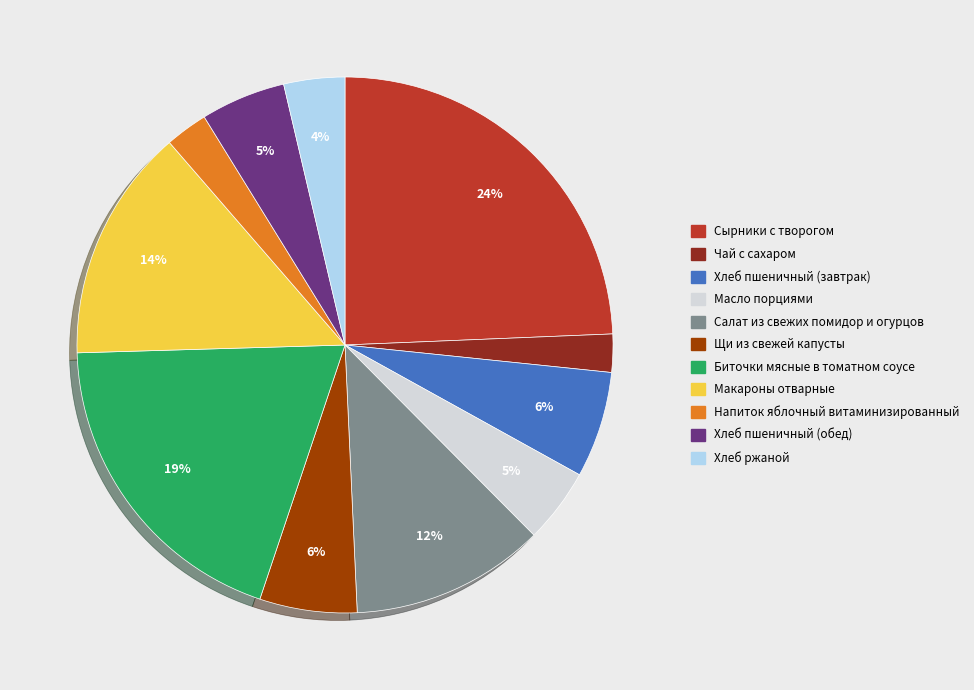

How many slices are in this pie chart?

11